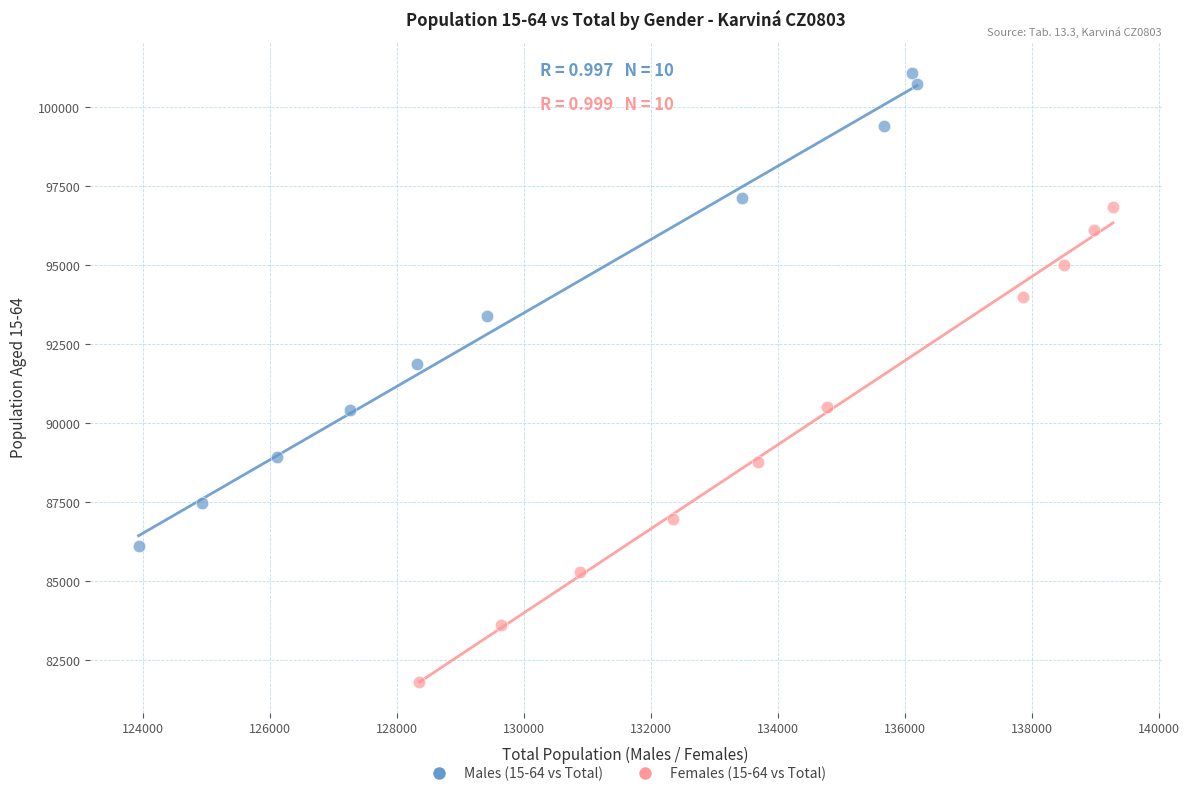

Which series contains the lowest Y value?

Females (15-64 vs Total)